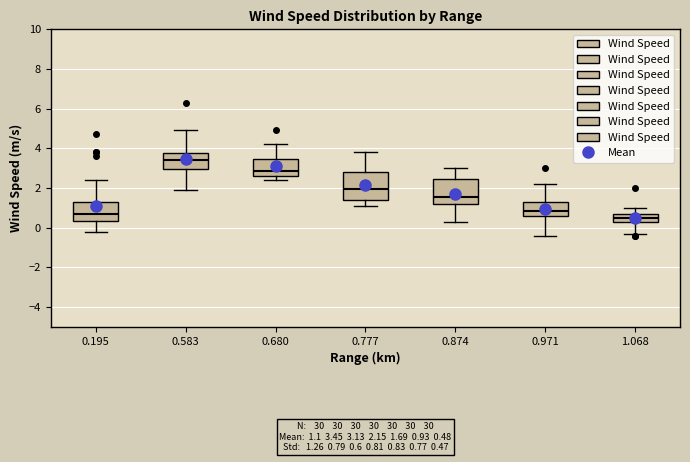

Which box has the highest median line?

0.583